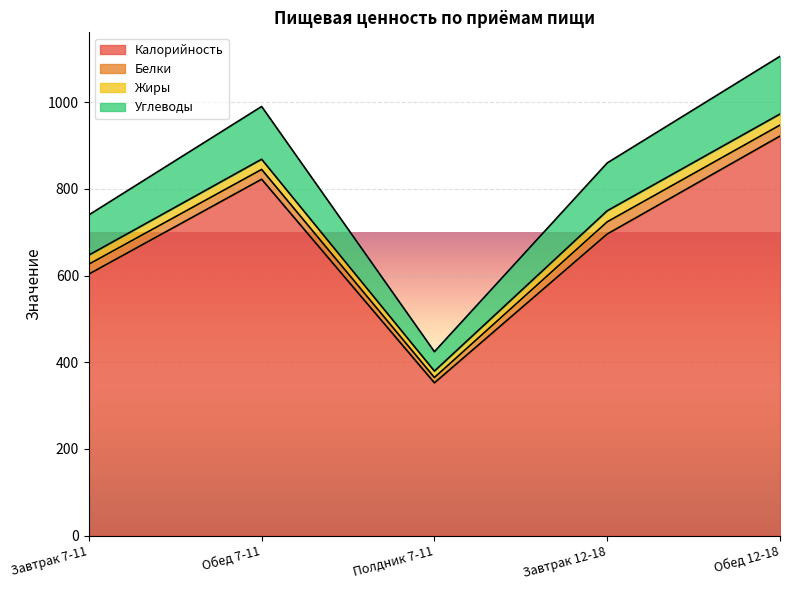

What is the sum of all Калорийность values?

3396.5